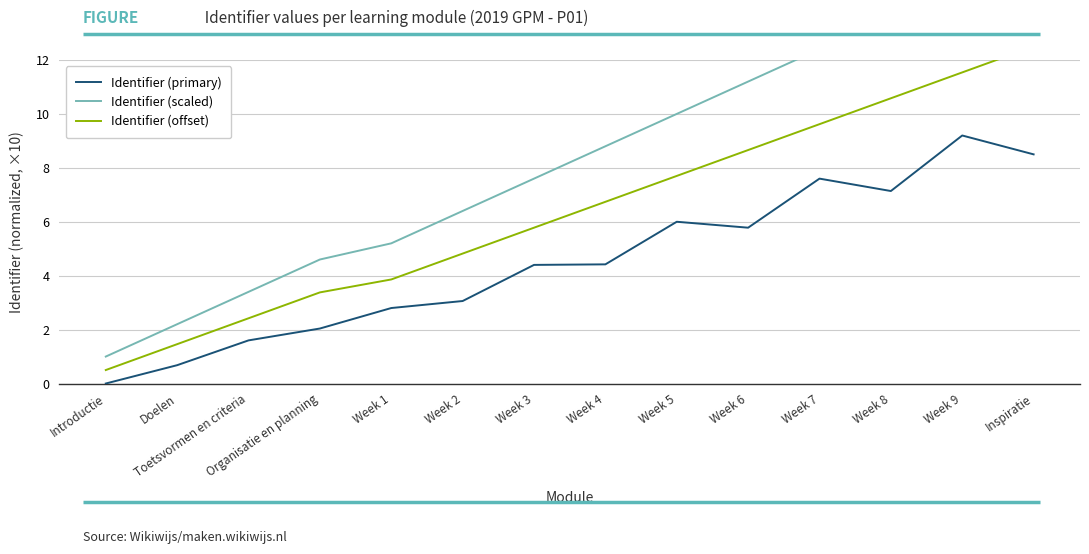

Which series has the widest spread of values?

Identifier (scaled)